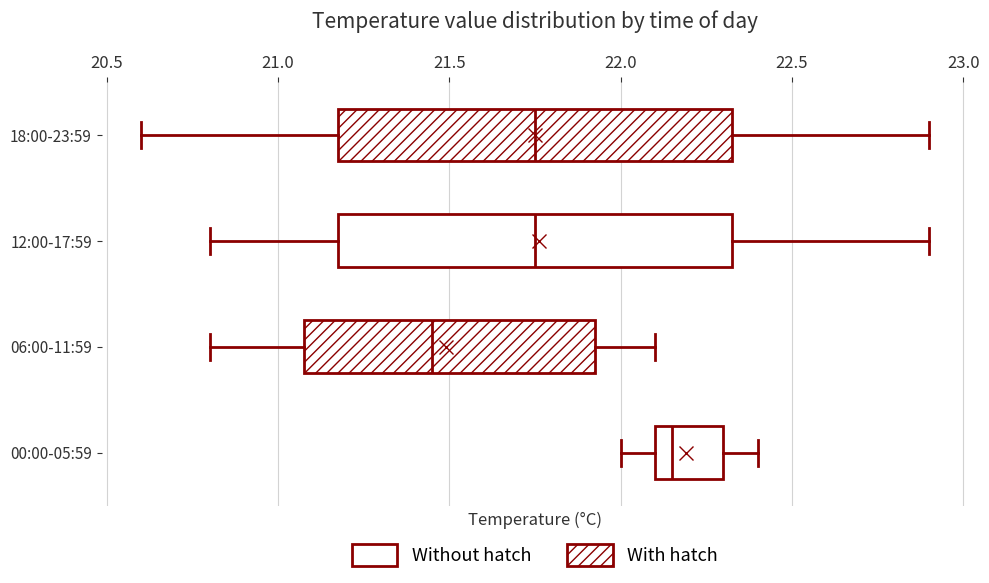

Which box has the furthest to the right median line?

00:00-05:59